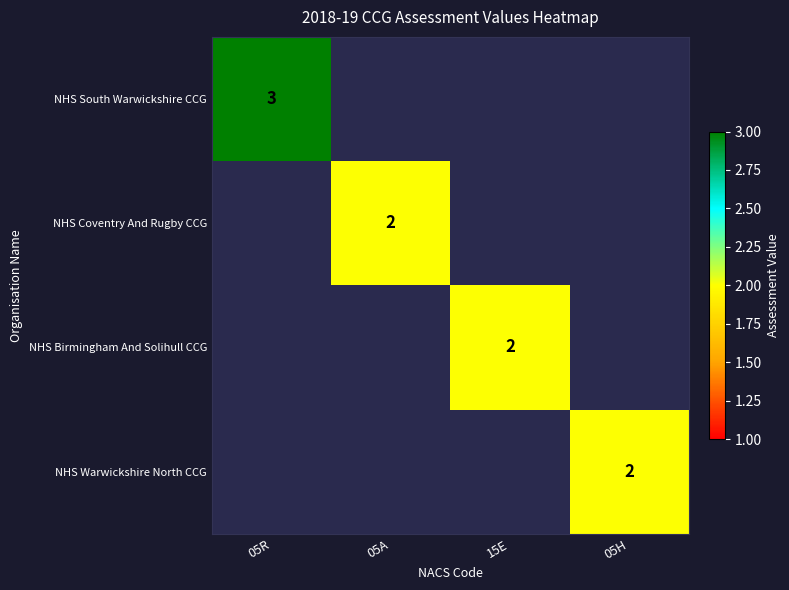

The value of NHS Birmingham And Solihull CCG at 15E is 1. True or false?

False